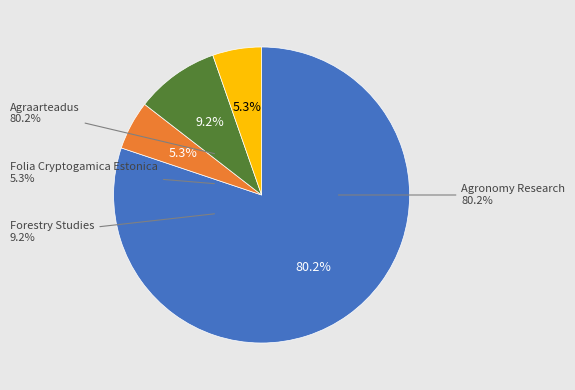

Approximately how many times larger is the value at Agraarteadus compared to Agronomy Research?

0.1